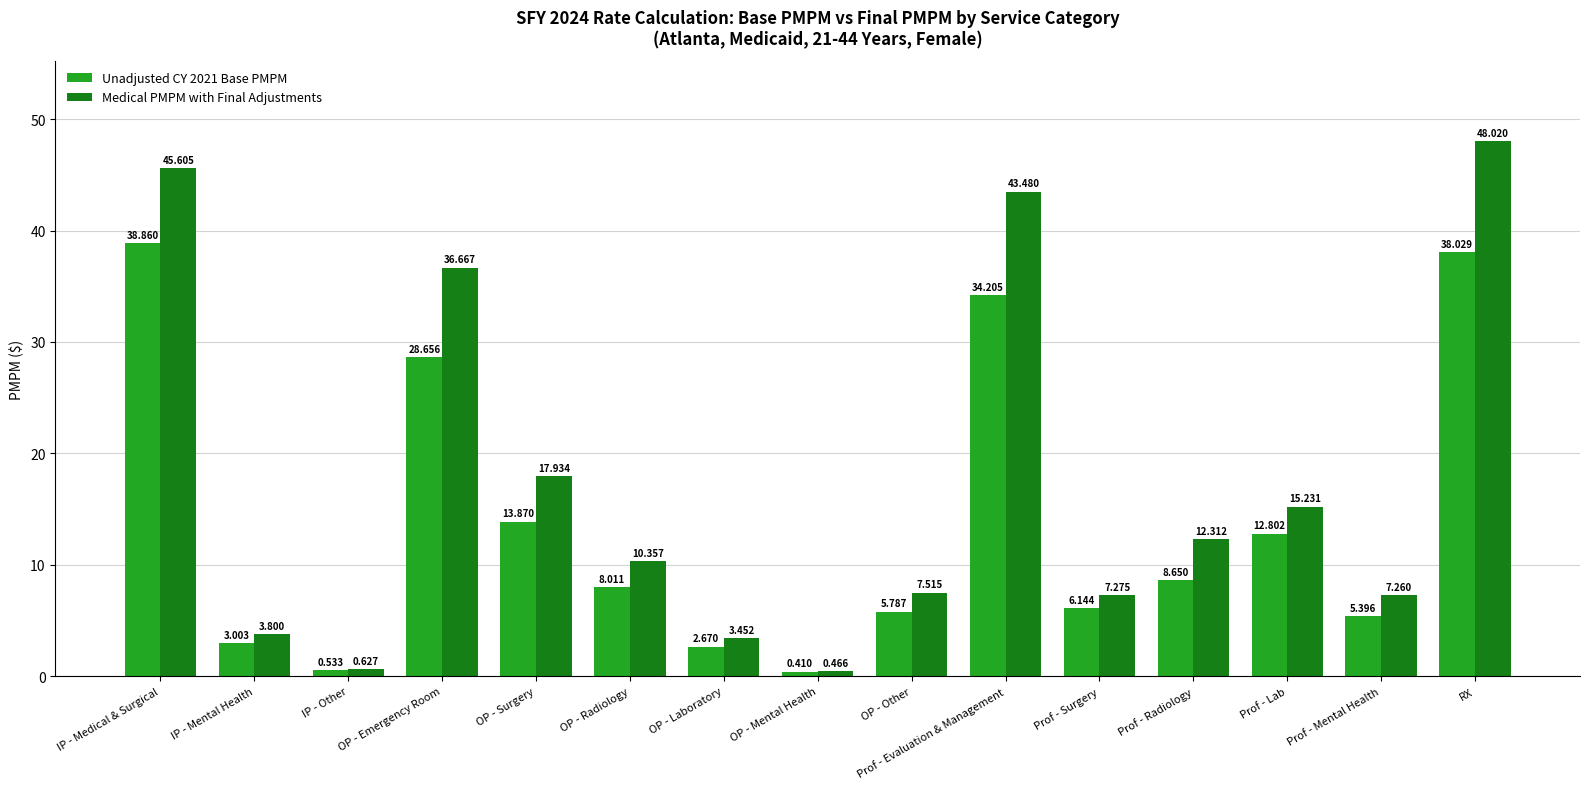

How many groups of bars are there?

15